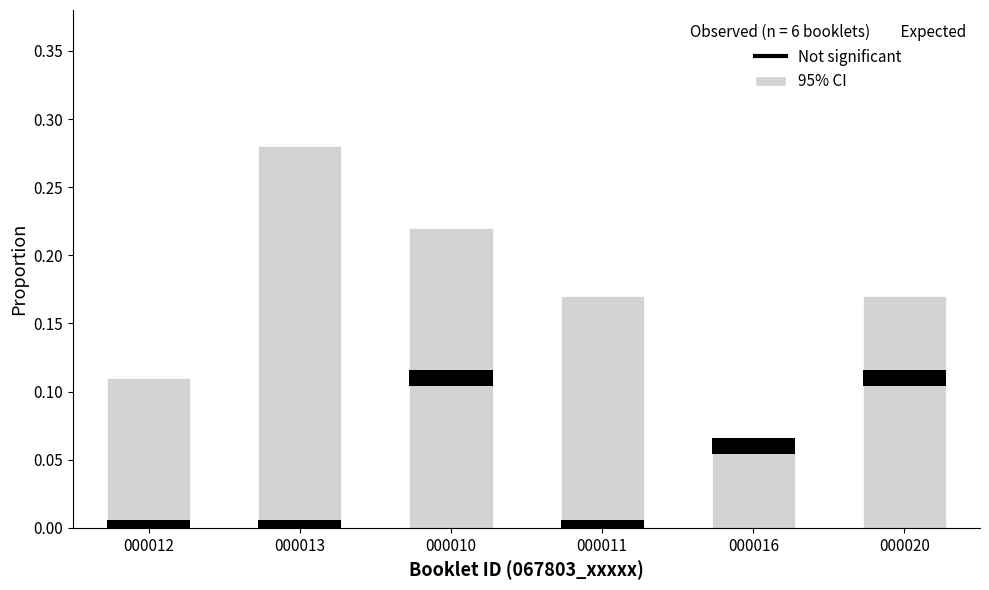

Where is the data nearest to the value 0?

000016